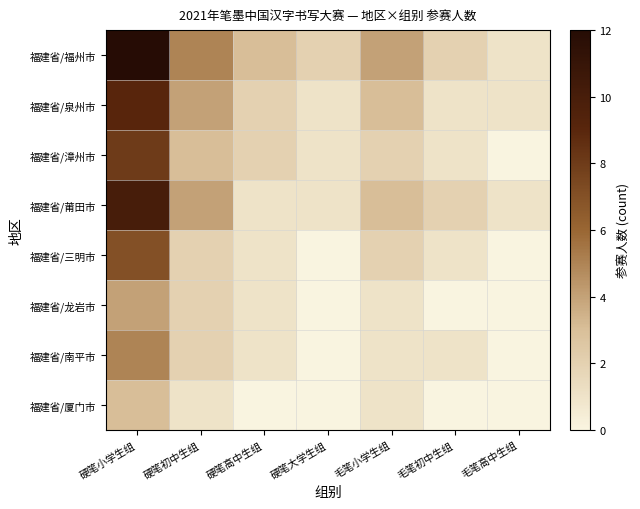

Reading left to right, list all the values displayed in this chart.

福建省/福州市: 硬笔小学生组=12	硬笔初中生组=5	硬笔高中生组=3	硬笔大学生组=2	毛笔小学生组=4	毛笔初中生组=2	毛笔高中生组=1
福建省/泉州市: 硬笔小学生组=9	硬笔初中生组=4	硬笔高中生组=2	硬笔大学生组=1	毛笔小学生组=3	毛笔初中生组=1	毛笔高中生组=1
福建省/漳州市: 硬笔小学生组=8	硬笔初中生组=3	硬笔高中生组=2	硬笔大学生组=1	毛笔小学生组=2	毛笔初中生组=1	毛笔高中生组=0
福建省/莆田市: 硬笔小学生组=10	硬笔初中生组=4	硬笔高中生组=1	硬笔大学生组=1	毛笔小学生组=3	毛笔初中生组=2	毛笔高中生组=1
福建省/三明市: 硬笔小学生组=7	硬笔初中生组=2	硬笔高中生组=1	硬笔大学生组=0	毛笔小学生组=2	毛笔初中生组=1	毛笔高中生组=0
福建省/龙岩市: 硬笔小学生组=4	硬笔初中生组=2	硬笔高中生组=1	硬笔大学生组=0	毛笔小学生组=1	毛笔初中生组=0	毛笔高中生组=0
福建省/南平市: 硬笔小学生组=5	硬笔初中生组=2	硬笔高中生组=1	硬笔大学生组=0	毛笔小学生组=1	毛笔初中生组=1	毛笔高中生组=0
福建省/厦门市: 硬笔小学生组=3	硬笔初中生组=1	硬笔高中生组=0	硬笔大学生组=0	毛笔小学生组=1	毛笔初中生组=0	毛笔高中生组=0